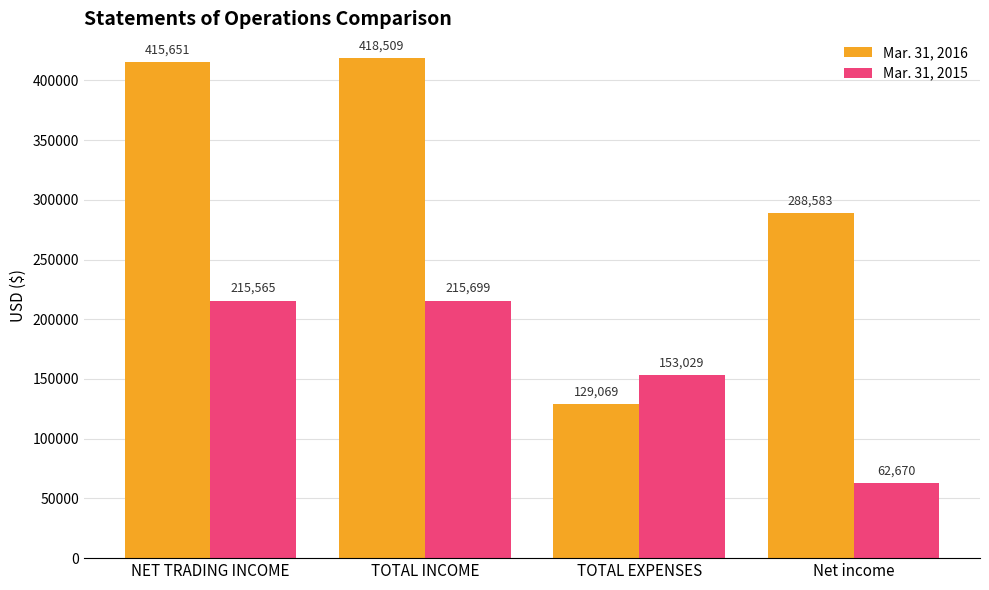

Reading left to right, extract all data points from this chart.

Mar. 31, 2016: 415651	418509	129069	288583
Mar. 31, 2015: 215565	215699	153029	62670